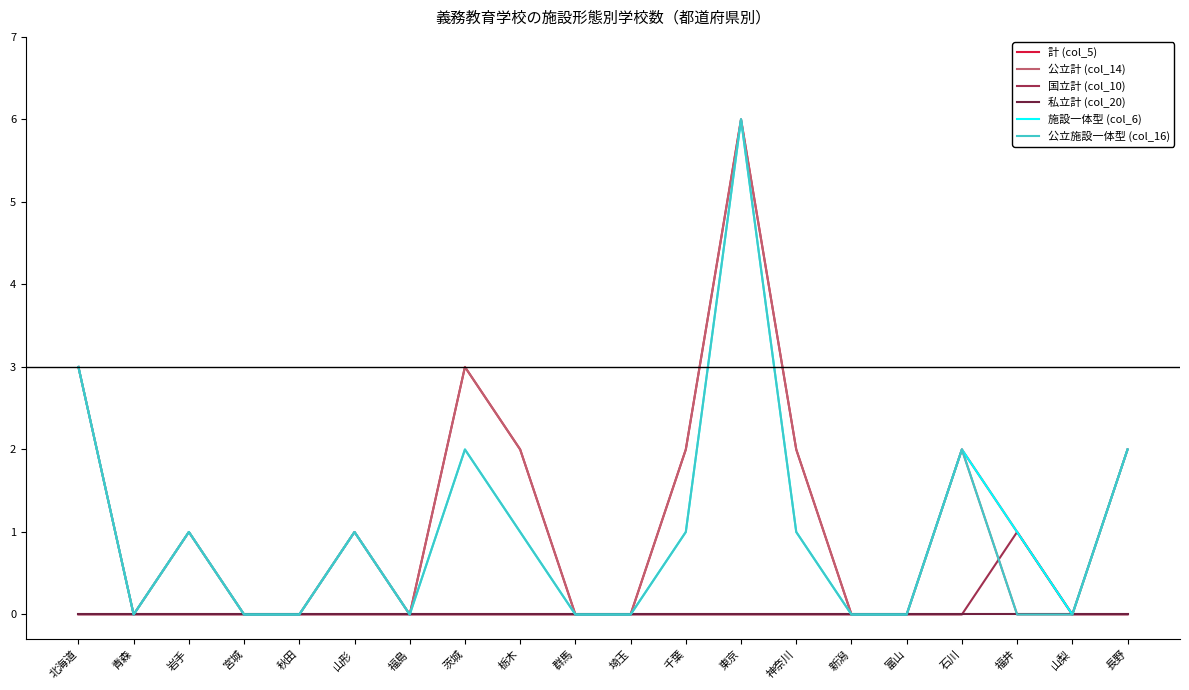

Is it true that 私立計 (col_20) equals 0 at 福井?

True